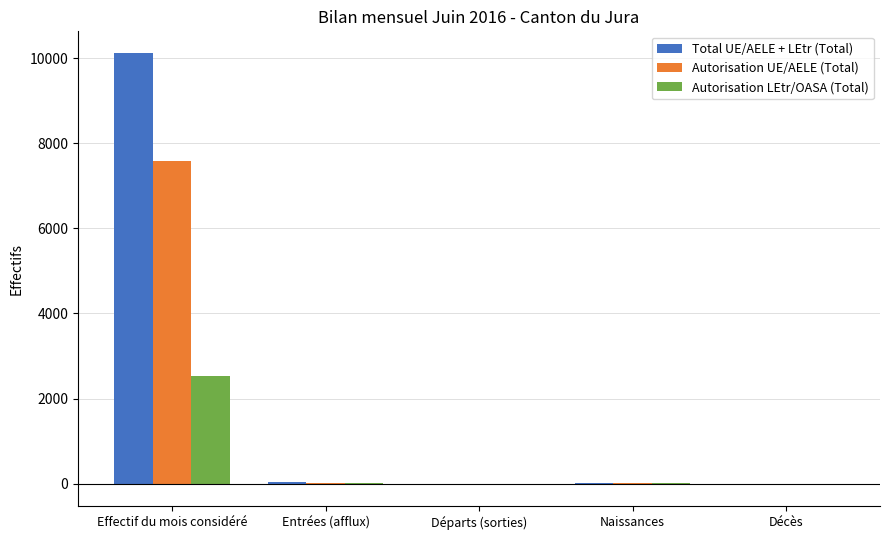

How many data points does each series have?

5